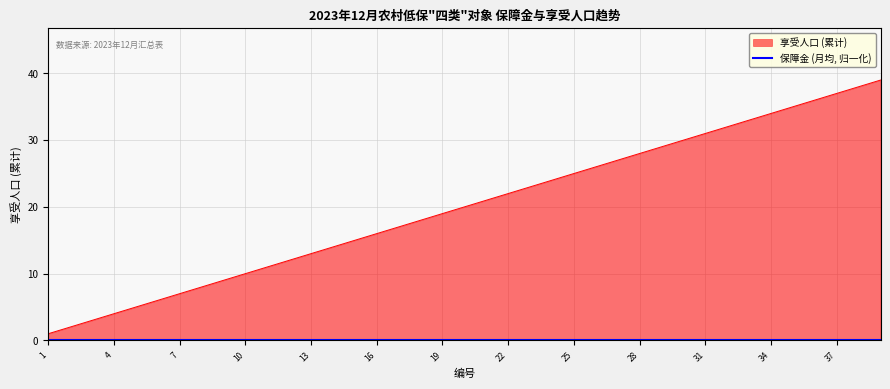

Is it true that the value at 21 is 6?

False